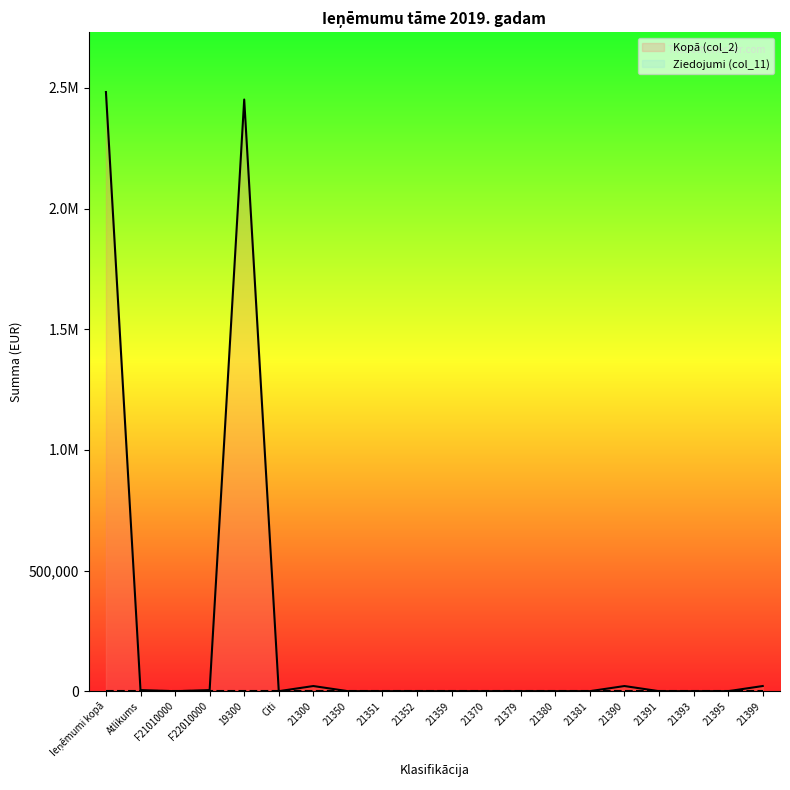

What is the sum of the Kopā (col_2) (line) values at Ieņēmumi kopā and F22010000?

2487495